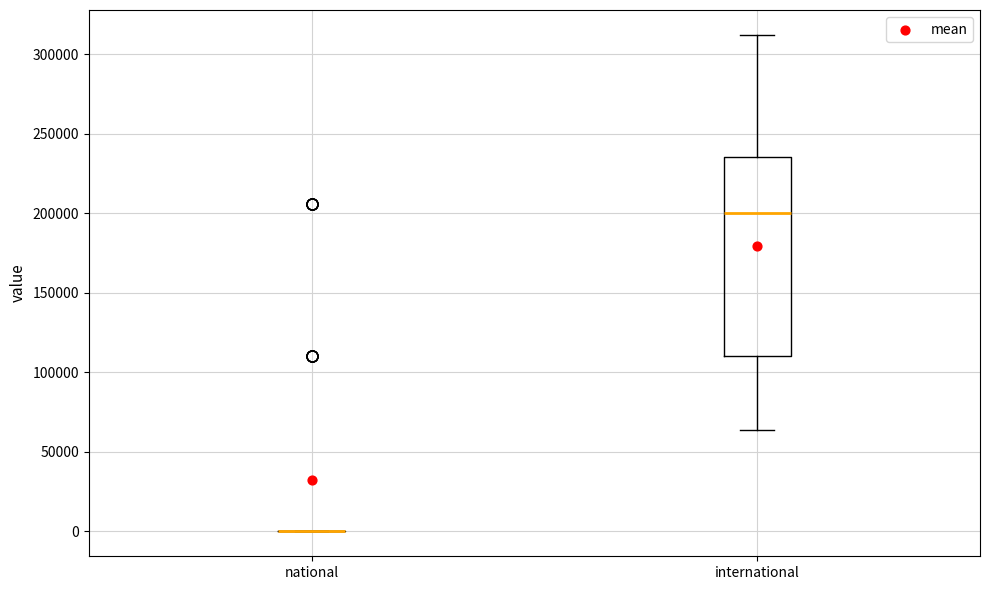

Reading left to right, transcribe this box plot: for each box, give where its median line is, the range the box spans, and where its two whiskers end, as read against the y-axis. The values are not printed on the chart, so give them approximately, as read against the axis.

national: box collapsed to a line at 0, whiskers 0 to 0
international: median 200000, box 110000 to 235000, whiskers 65000 to 310000